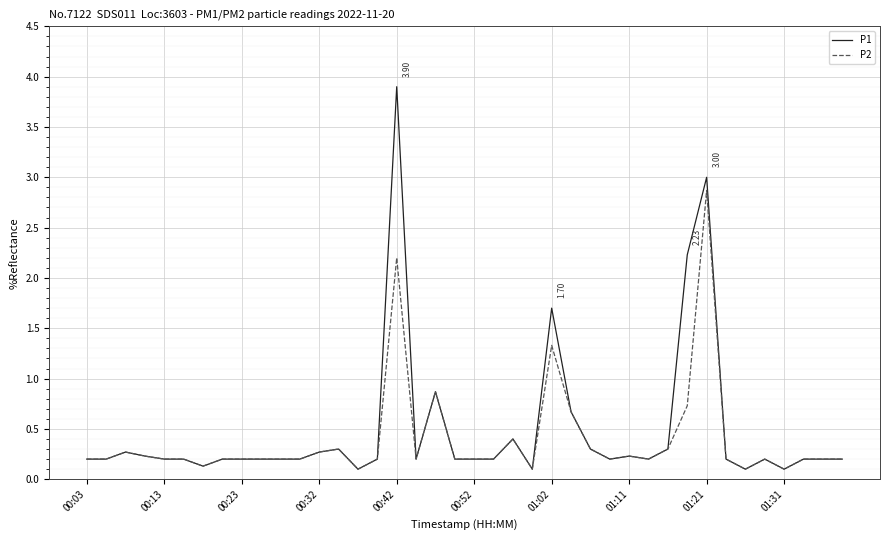

How many lines are shown in the chart?

2